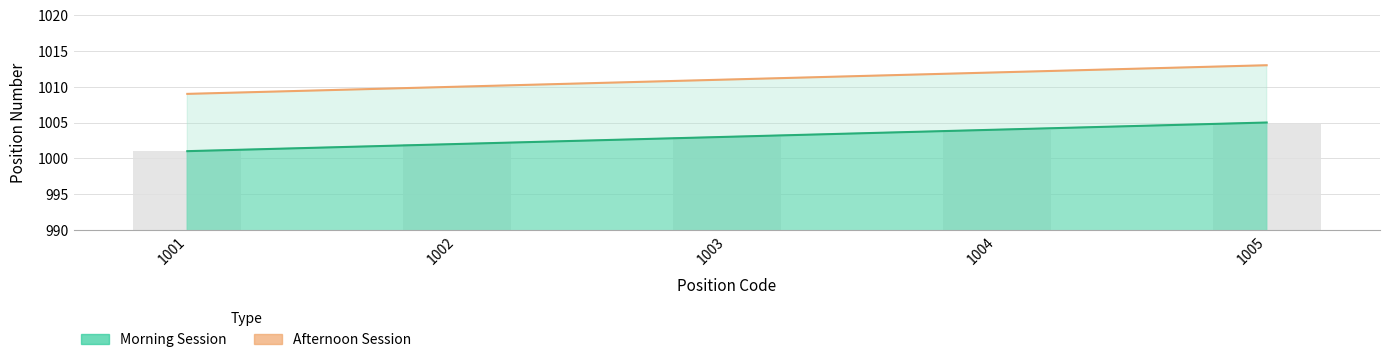

What is the average value of the Afternoon Session series?

1011